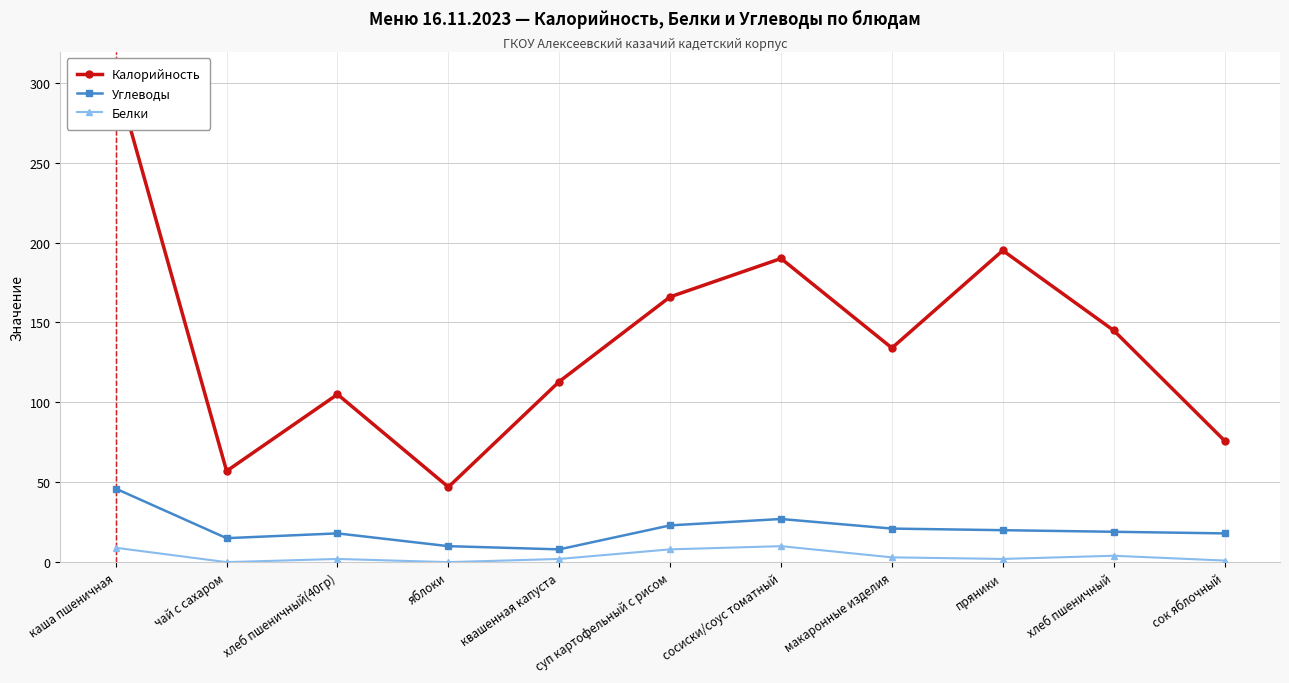

What is the total value across all series at каша пшеничная?

359